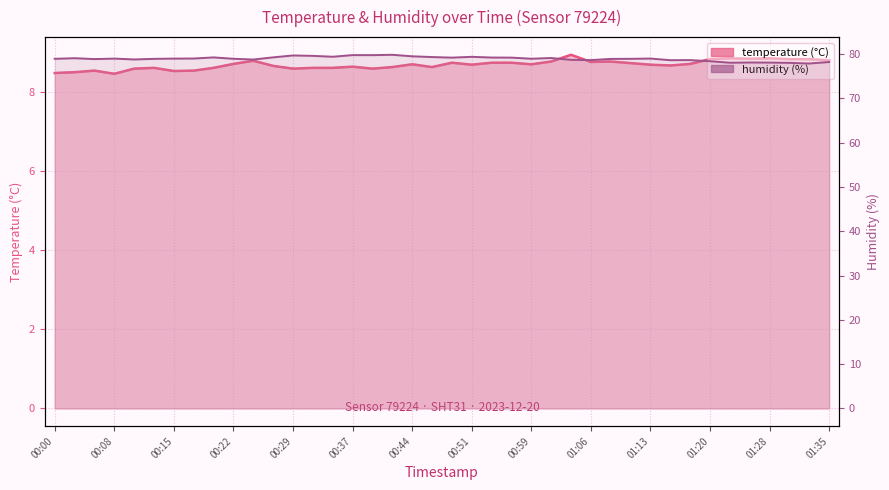

What is the difference between the highest and lowest values at 00:42?

71.2